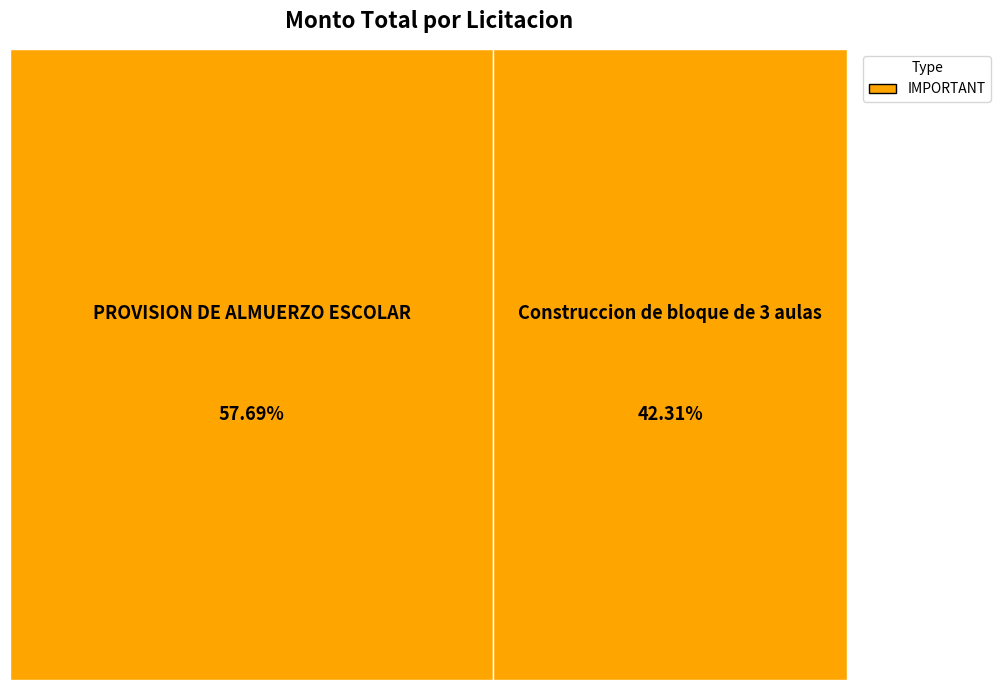

To the nearest percent, what percentage of the pie is PROVISION DE ALMUERZO ESCOLAR?

58%